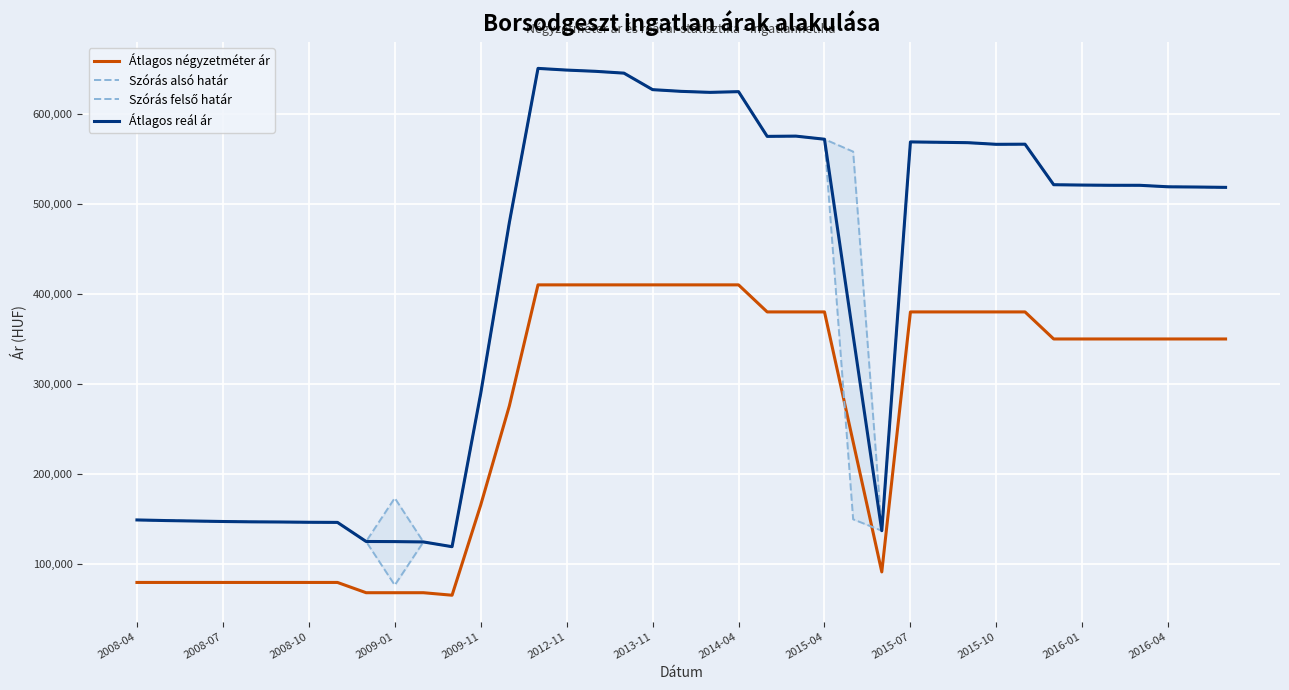

Which series has the largest range (max minus min)?

Szórás alsó határ